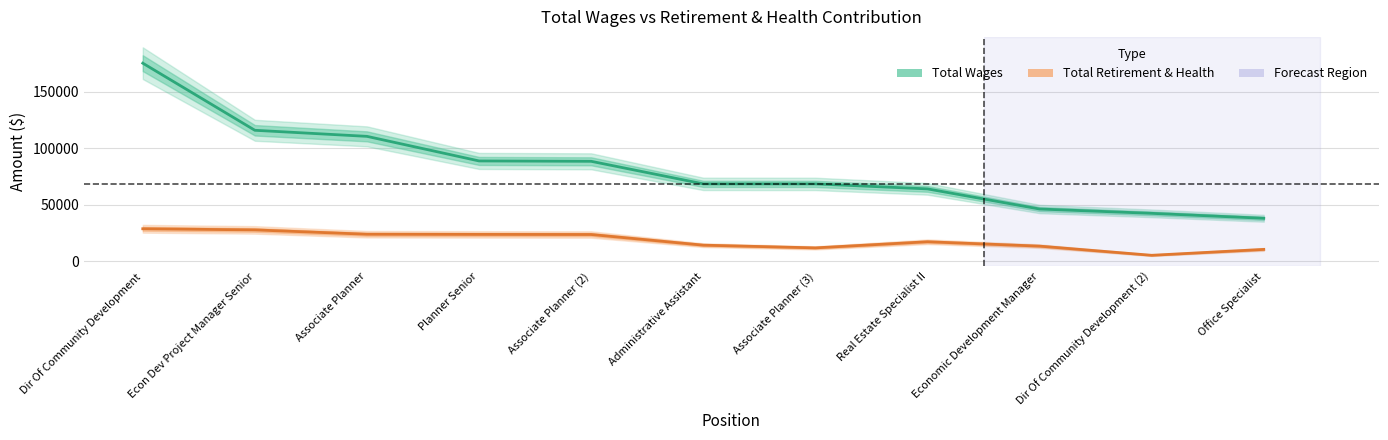

The value of Total Retirement & Health at Associate Planner (2) is 40967. True or false?

False